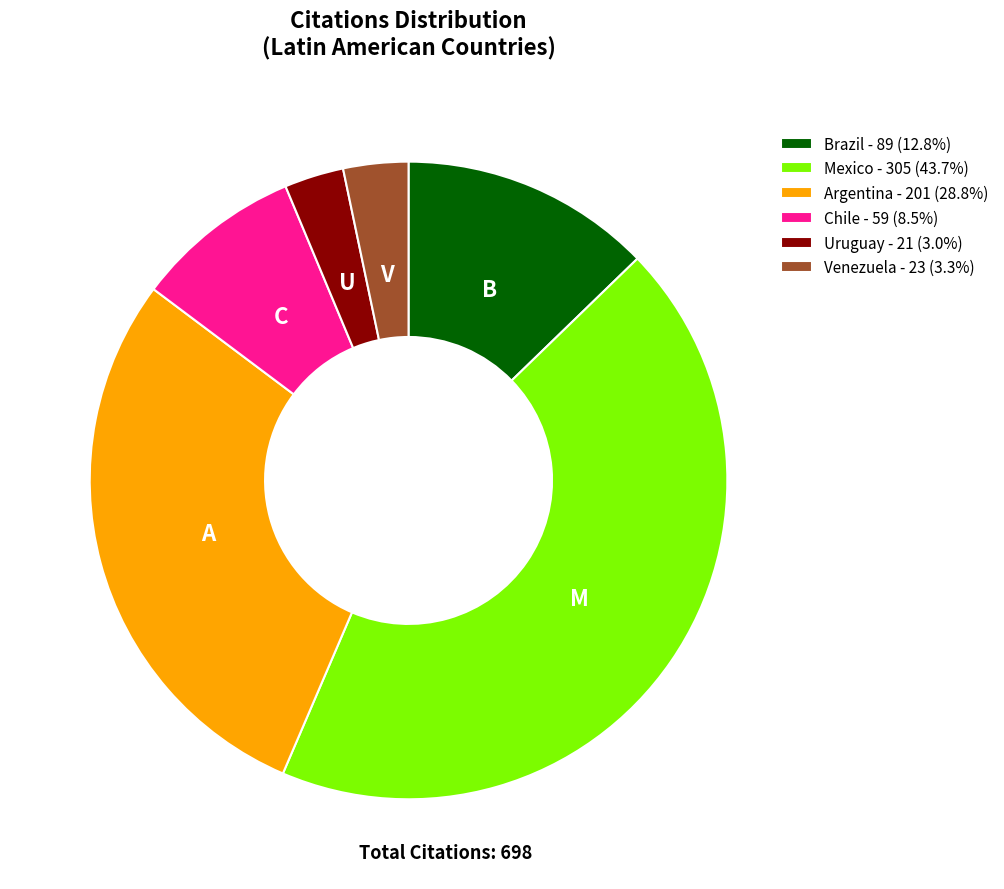

Do Brazil - 89 (12.8%) and Uruguay - 21 (3.0%) together represent more than half of the pie?

No